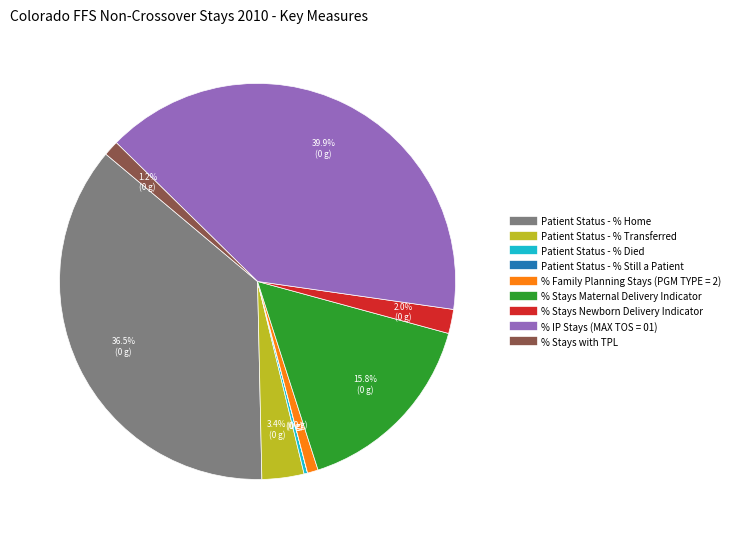

How much of the chart is everything except Patient Status - % Home?

63.5%